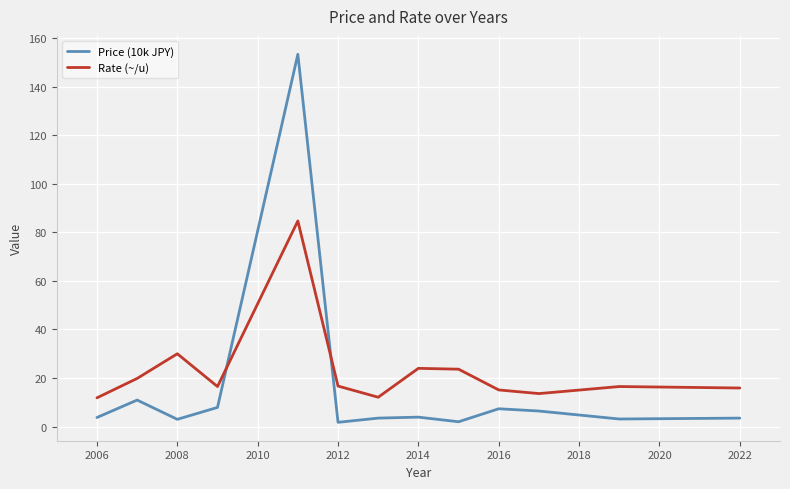

Rank the series by their maximum value, from highest to lowest.

Price (10k JPY), Rate (~/u)